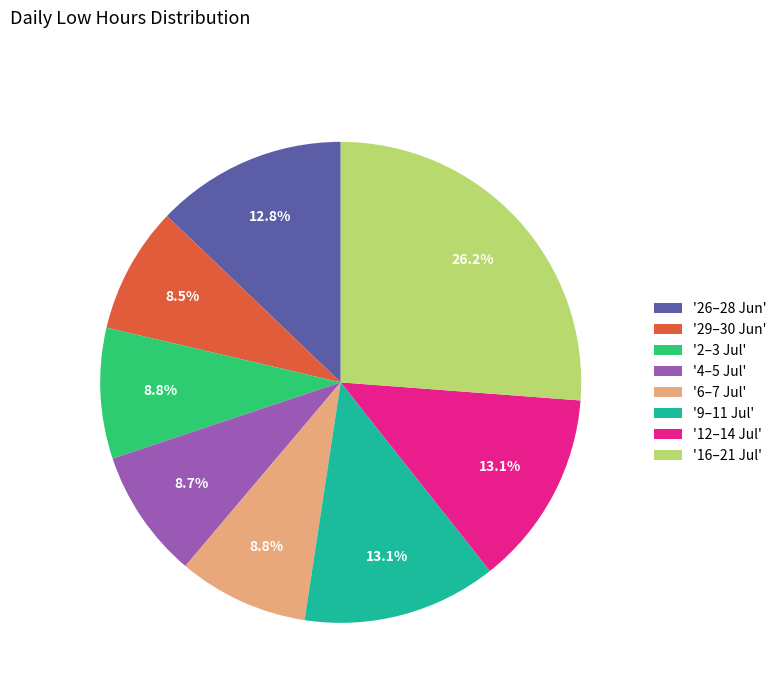

What is the largest slice in the pie chart?

'16–21 Jul'